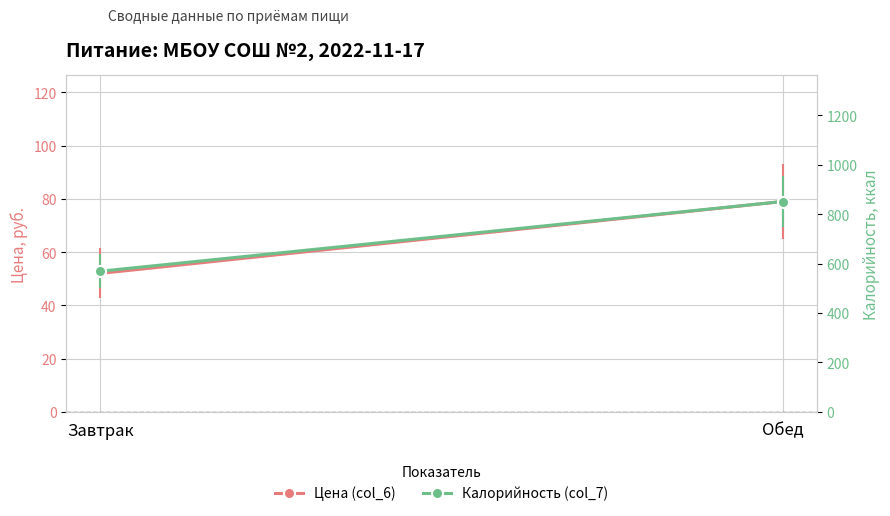

At which label is Цена (col_6) closest to 65?

Завтрак